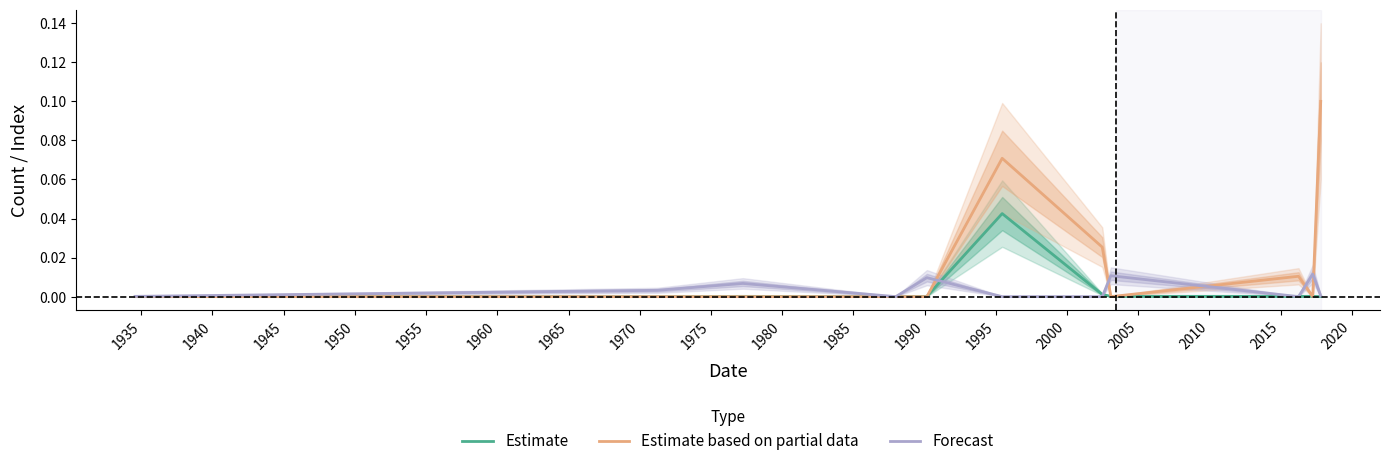

The value of Estimate at 1935 is 0.0. True or false?

True